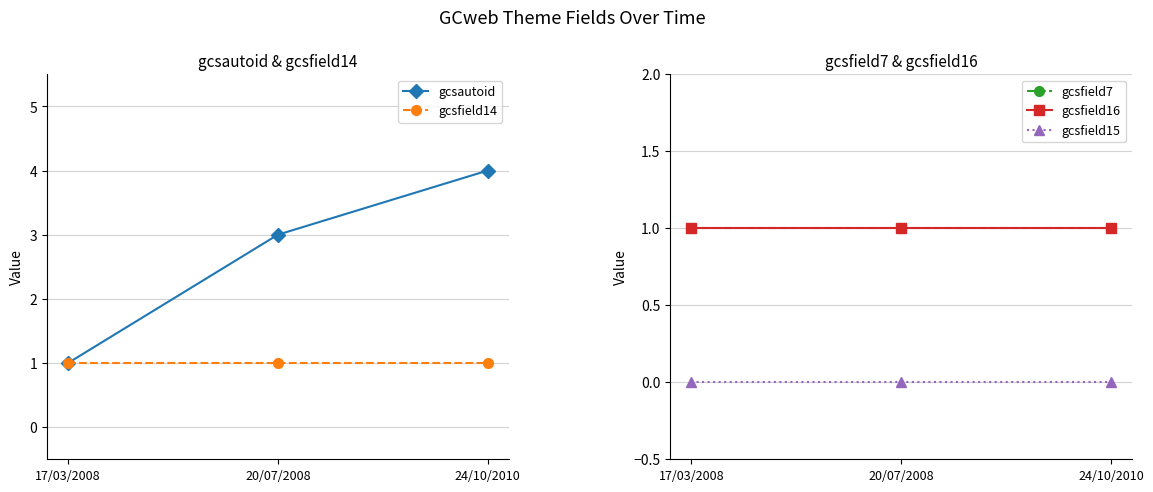

Which series has the widest spread of values?

gcsautoid